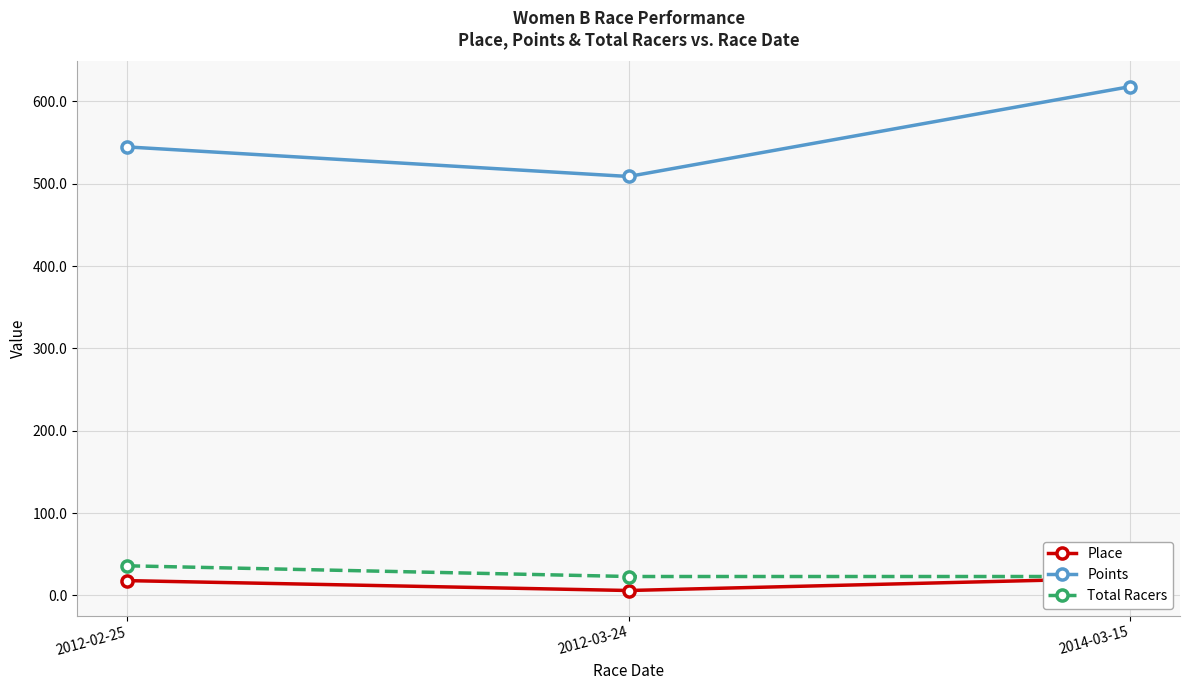

Reading left to right, transcribe all the data shown in this chart.

Place: 18.0	6.0	21.0
Points: 544.6	508.8	617.8
Total Racers: 36.0	23.0	23.0